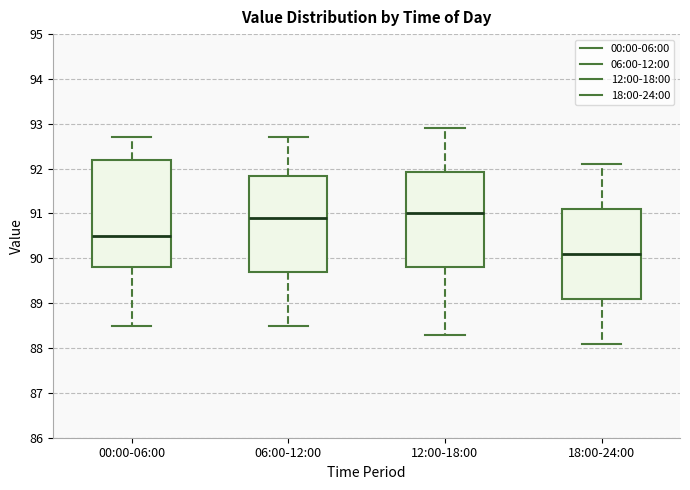

Reading left to right, transcribe this box plot: for each box, give where its median line is, the range the box spans, and where its two whiskers end, as read against the y-axis. The values are not printed on the chart, so give them approximately, as read against the axis.

00:00-06:00: median 90.5, box 89.8 to 92.2, whiskers 88.5 to 92.7
06:00-12:00: median 90.9, box 89.7 to 91.8, whiskers 88.5 to 92.7
12:00-18:00: median 91.0, box 89.8 to 91.9, whiskers 88.3 to 92.9
18:00-24:00: median 90.1, box 89.1 to 91.1, whiskers 88.1 to 92.1